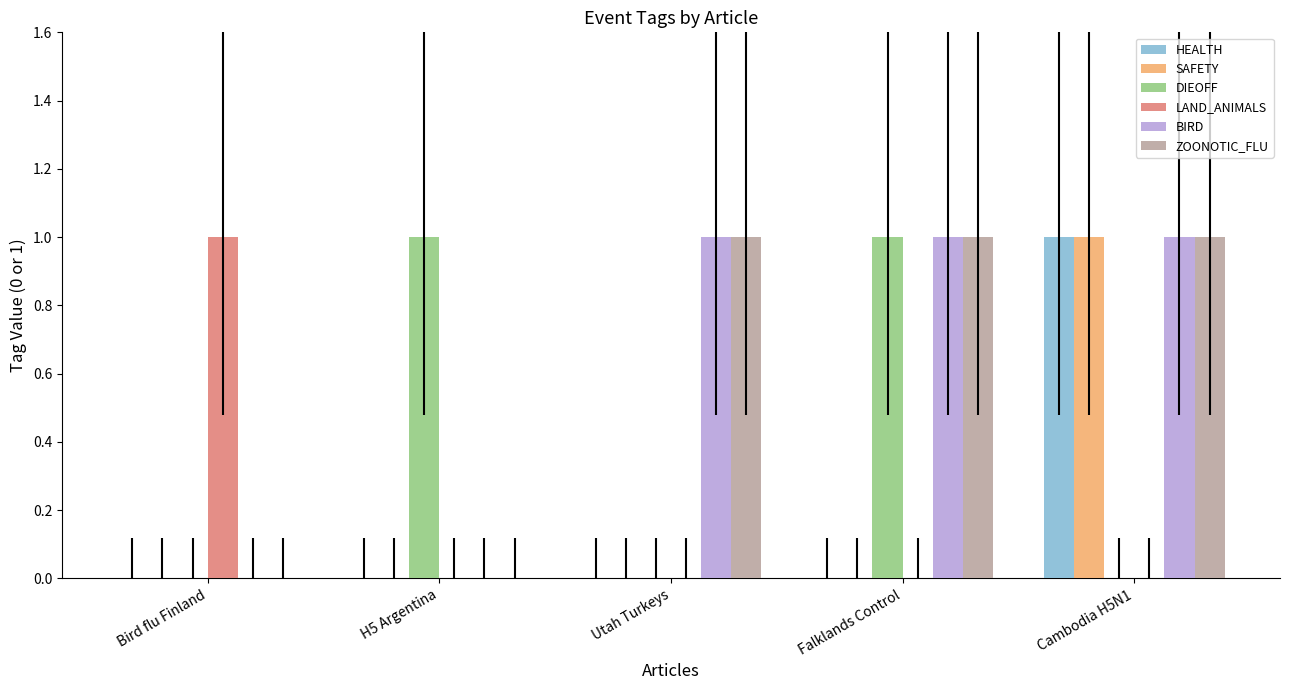

At how many categories does at least one series exceed 0?

5